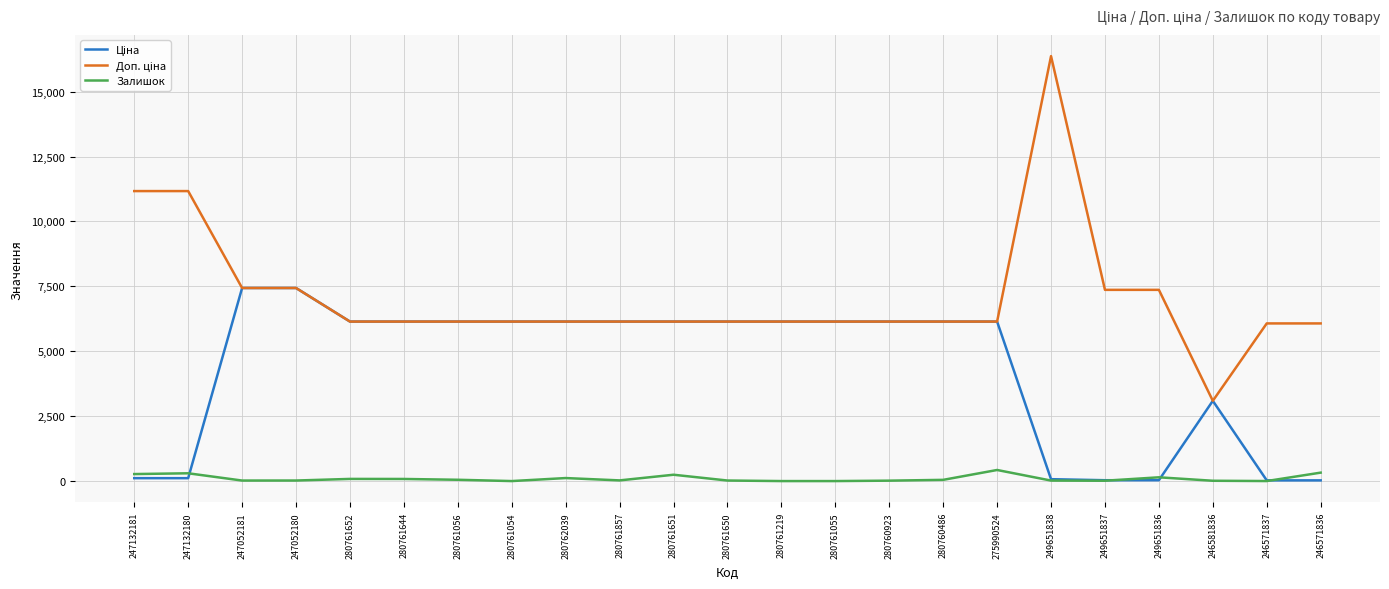

What is the difference between the Залишок values at 247052180 and 280761652?

62.0